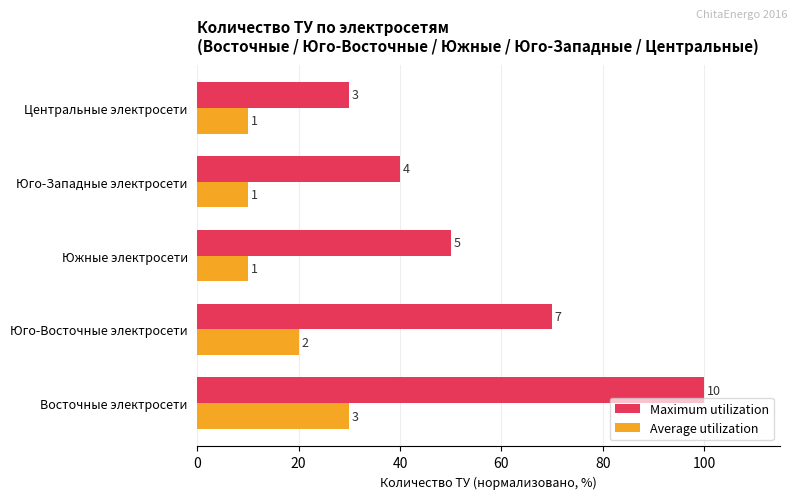

What is the value of the Average utilization bar at the 3rd from the left?

10